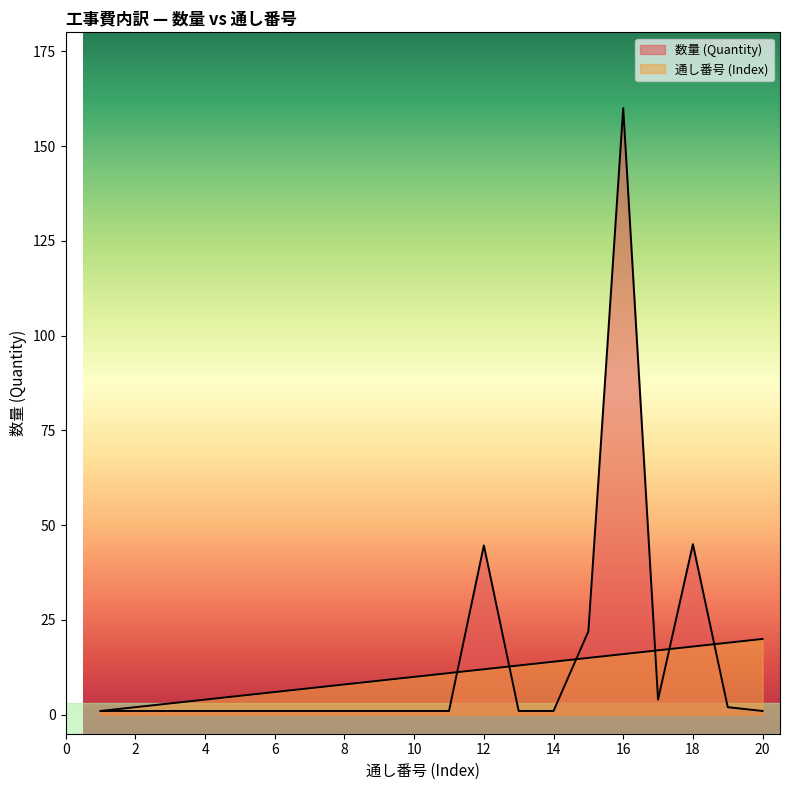

The 数量 (Quantity) series shows 0.6 at 13. True or false?

False